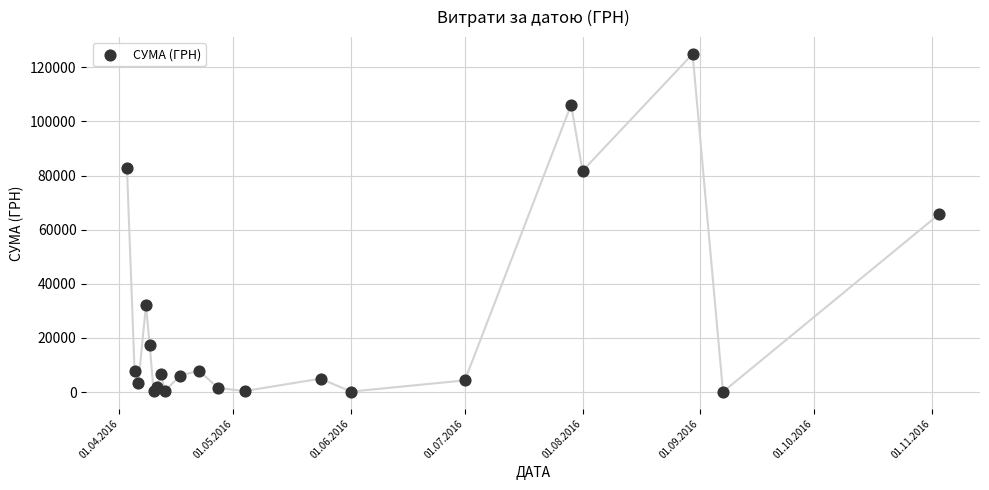

What Y value in the scatter plot is closest to 62494?

65790.6